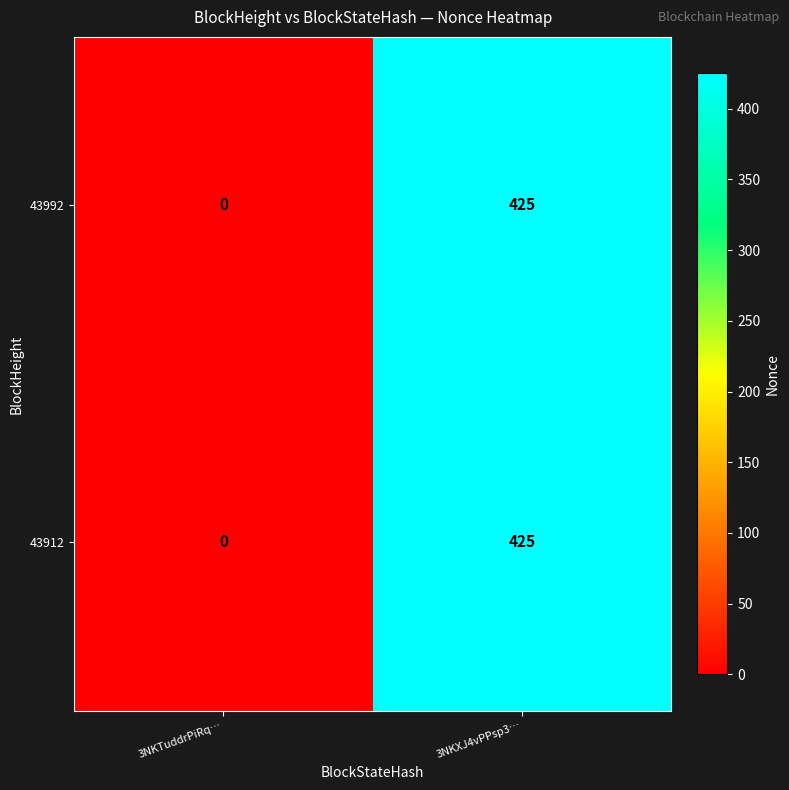

The value of 43992 at 3NKXJ4vPPsp3… is 686. True or false?

False